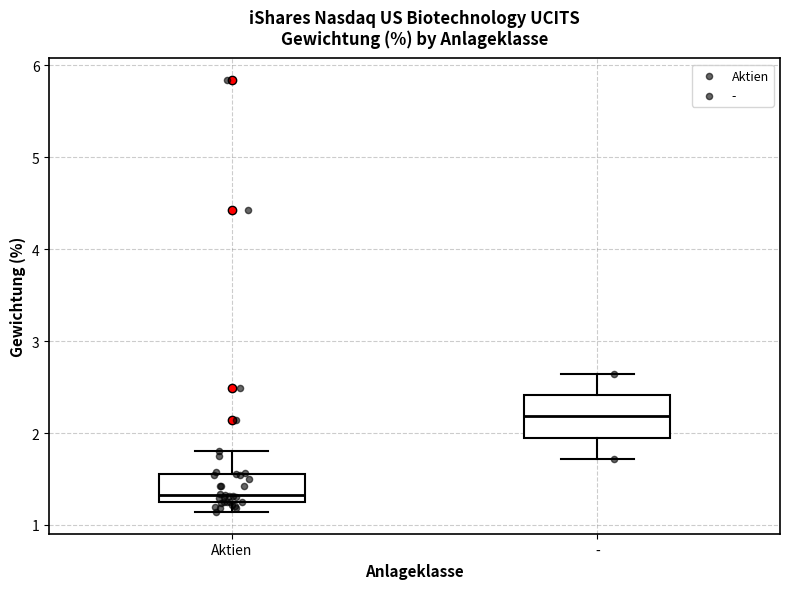

Reading left to right, read every box against the y-axis: the position of its median line, the range the box covers, and the ends of its whiskers. The values are not printed on the chart, so give them approximately, as read against the axis.

Aktien: median 1.3 (just above the box's lower edge), box 1.3 to 1.6, whiskers 1.1 to 1.8
-: median 2.2, box 2.0 to 2.4, whiskers 1.7 to 2.6